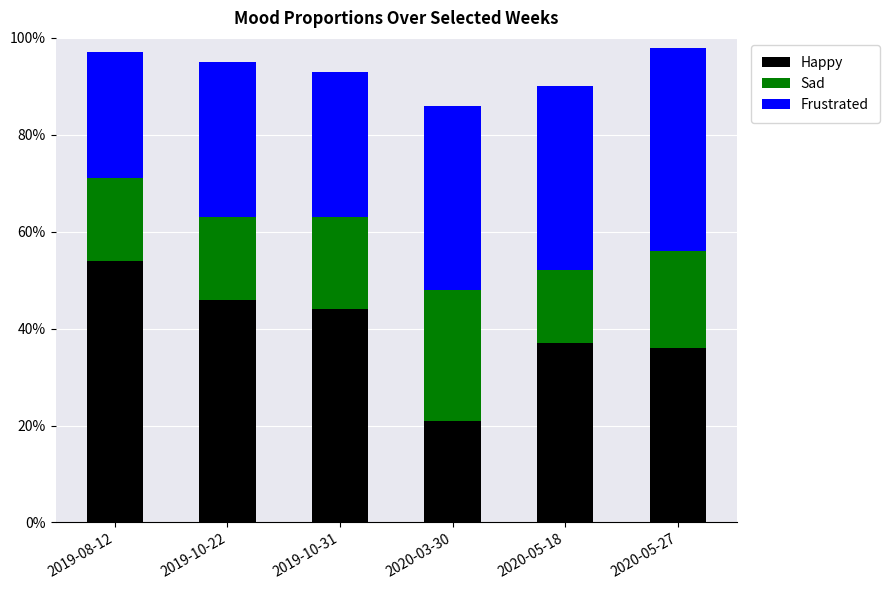

What are all the series names shown in the legend?

Happy, Sad, Frustrated